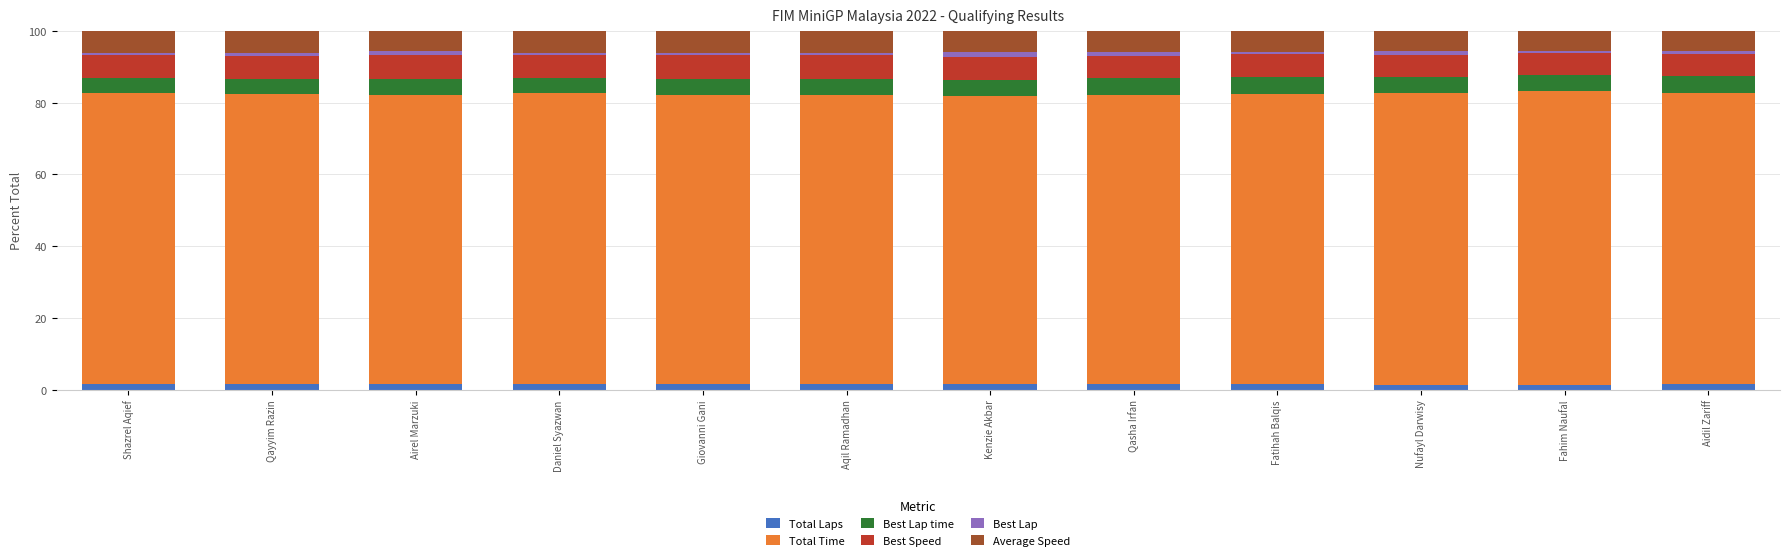

What is the difference between the second highest and second lowest values in the Total Laps series?

0.2